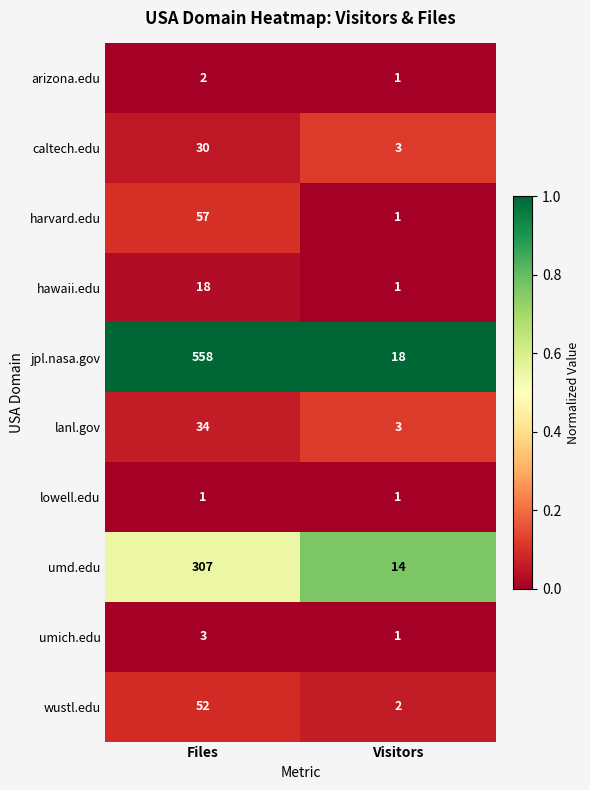

Rank the series by their maximum value, from highest to lowest.

jpl.nasa.gov, umd.edu, harvard.edu, wustl.edu, lanl.gov, caltech.edu, hawaii.edu, umich.edu, arizona.edu, lowell.edu